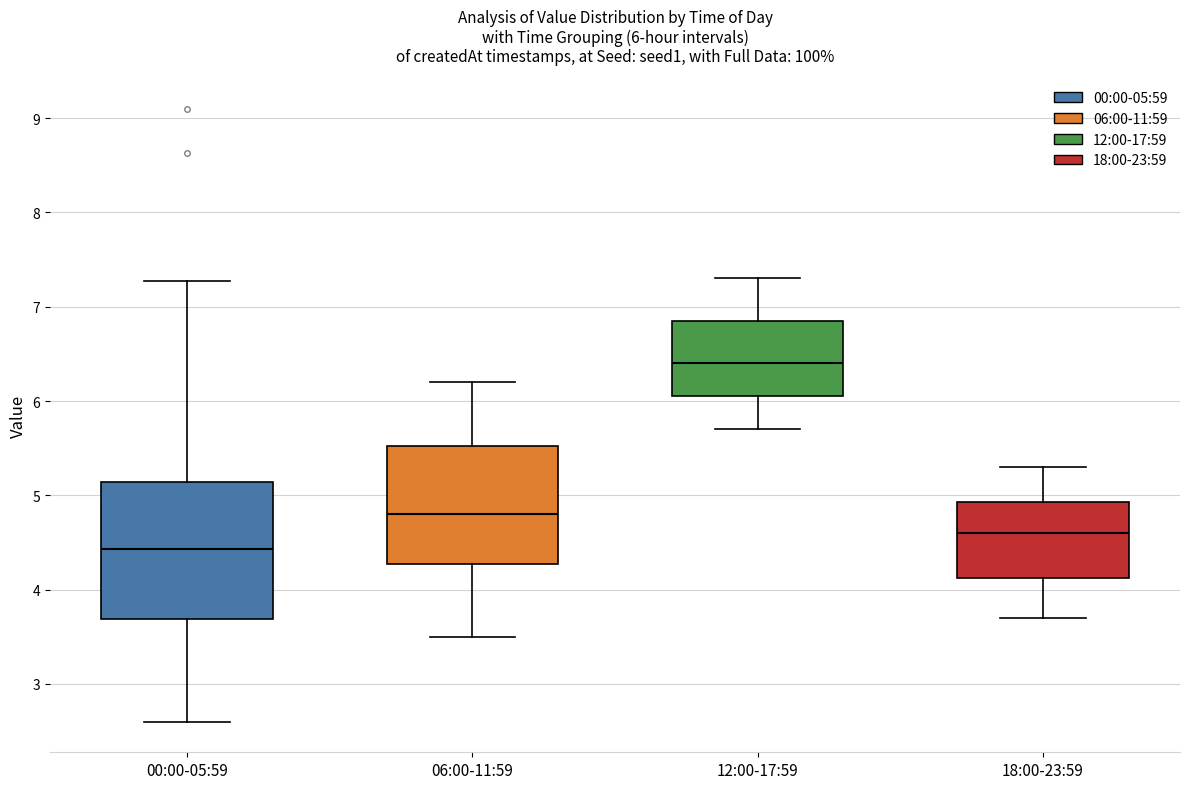

Which box's median line is the lowest?

00:00-05:59